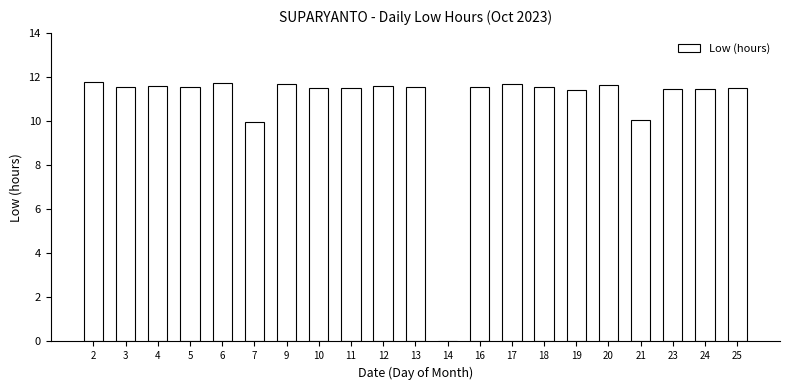

What is the approximate value at 24?

11.4